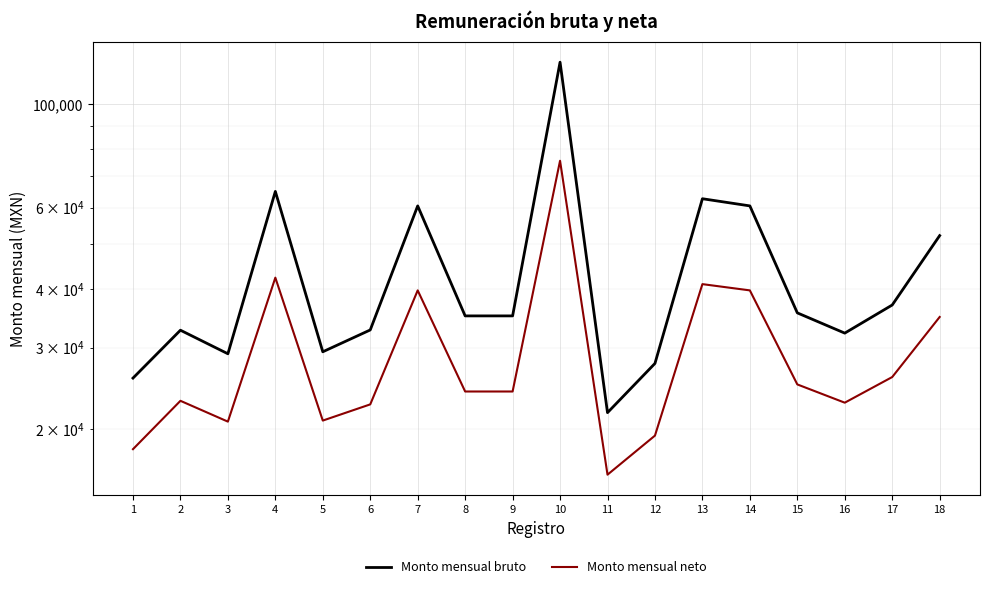

Which series has the largest total across all categories?

Monto mensual bruto